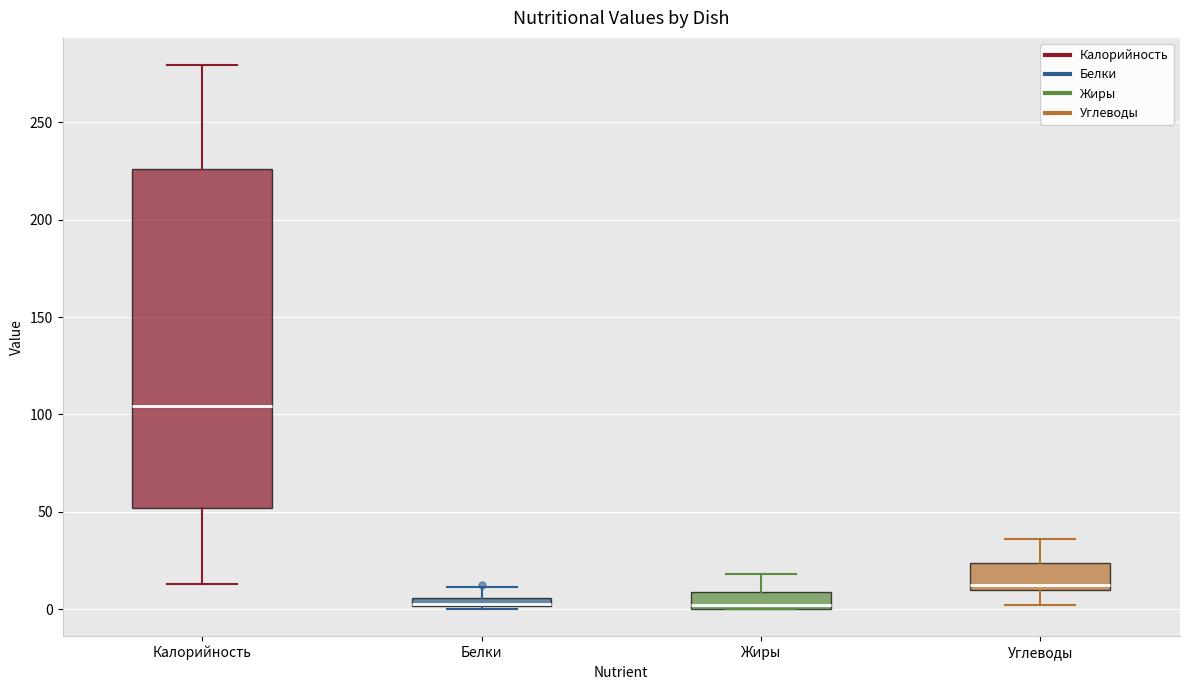

Which box is the tallest, from its lower edge to its upper edge?

Калорийность